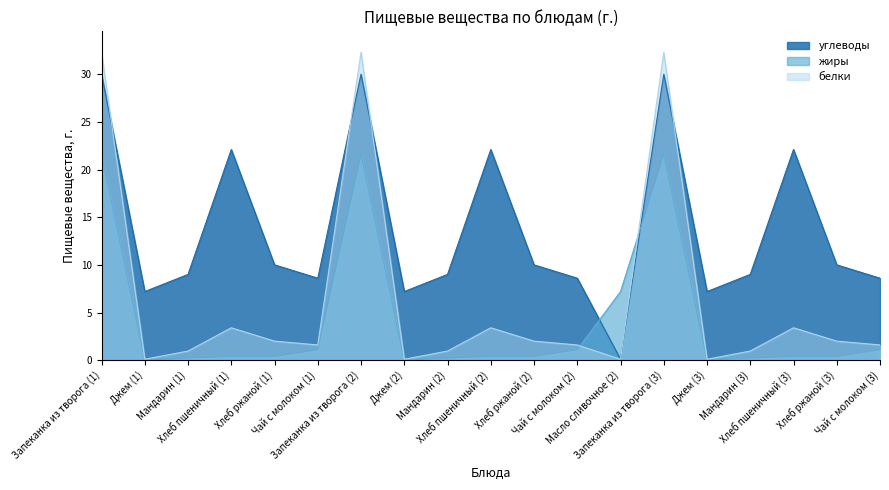

Between Хлеб пшеничный (2) and Мандарин (3), which is larger?

Хлеб пшеничный (2)